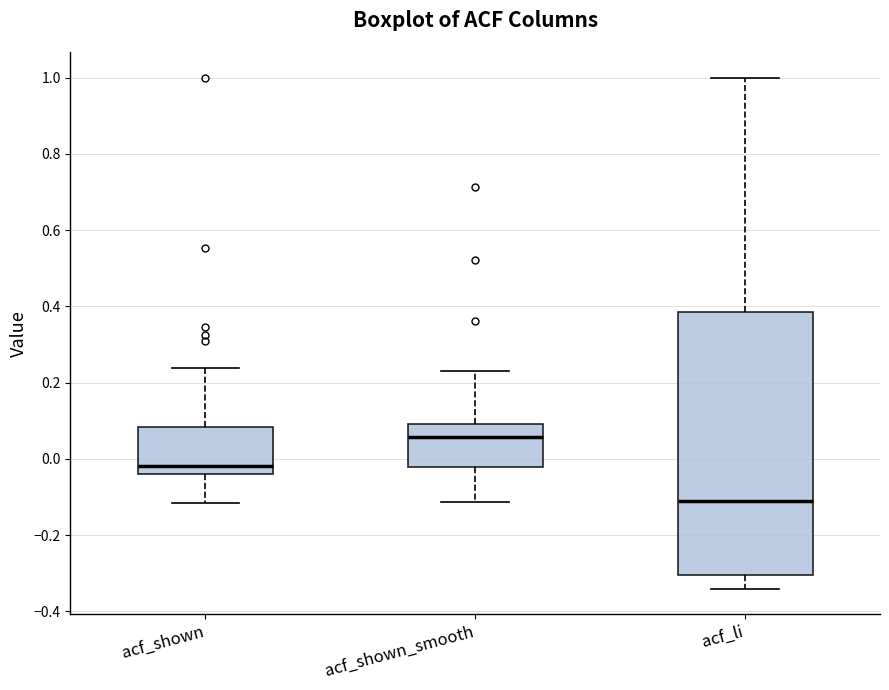

Reading left to right, read every box against the y-axis: the position of its median line, the range the box covers, and the ends of its whiskers. The values are not printed on the chart, so give them approximately, as read against the axis.

acf_shown: median -0.02, box -0.04 to 0.08, whiskers -0.12 to 0.24
acf_shown_smooth: median 0.06, box -0.02 to 0.10, whiskers -0.12 to 0.24
acf_li: median -0.12, box -0.30 to 0.38, whiskers -0.34 to 1.00